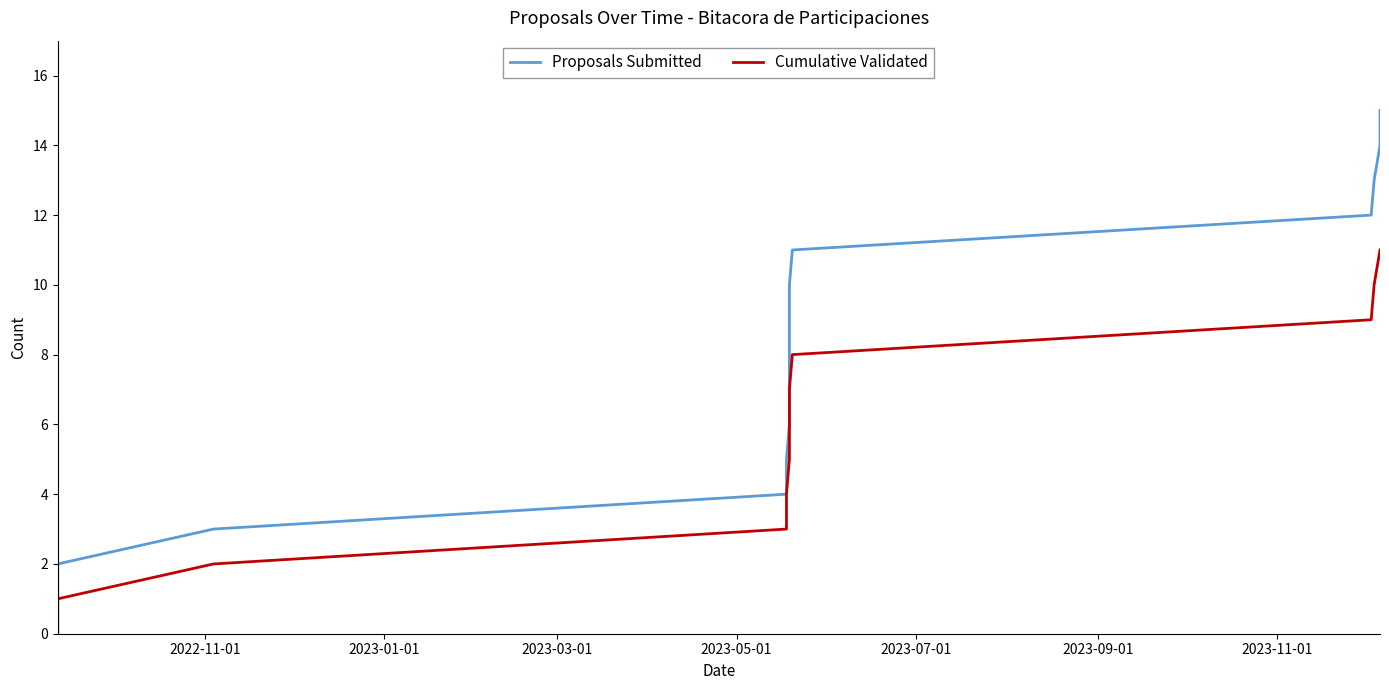

True or false: Cumulative Validated and Proposals Submitted cross at least once.

False